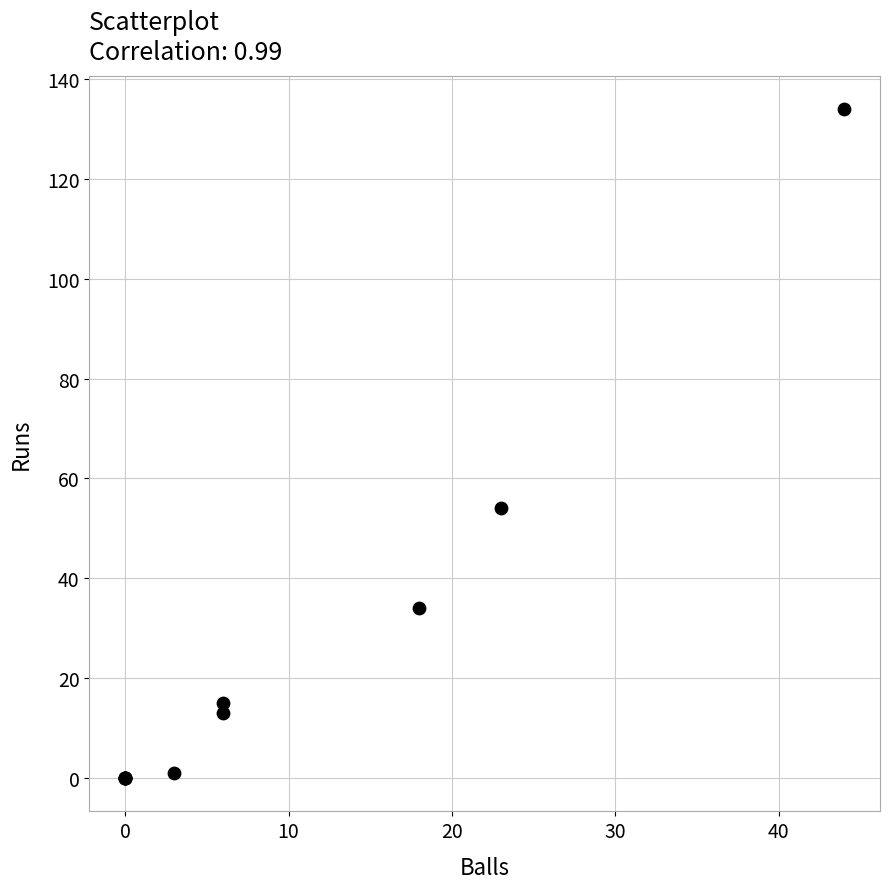

What Y value in the scatter plot is closest to 67?

54